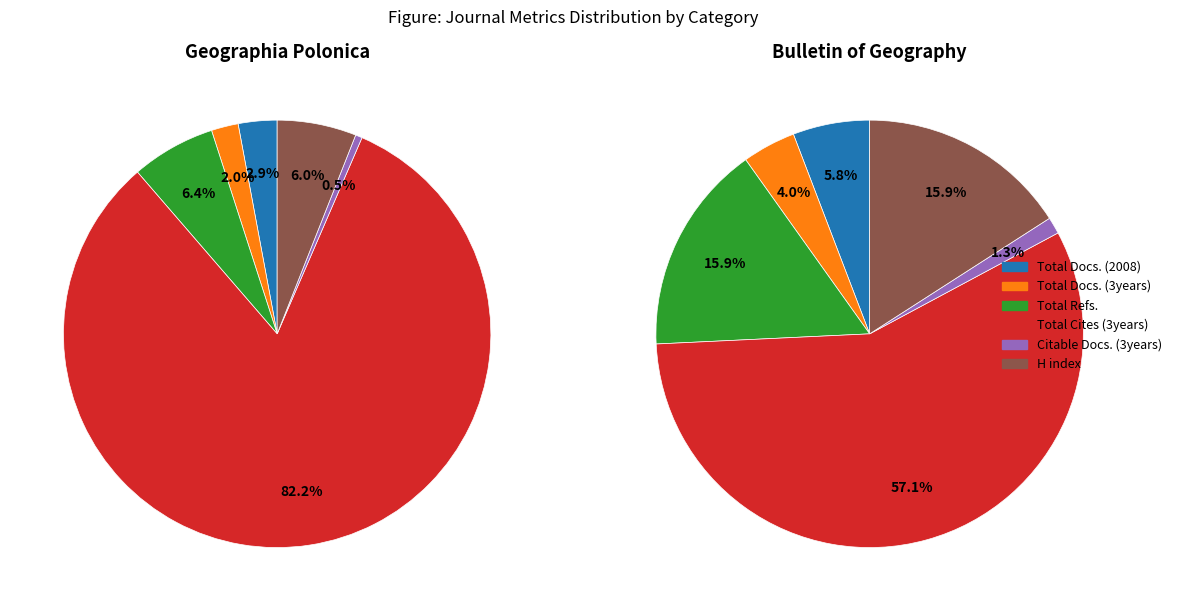

Is there any slice that represents more than half of the pie?

Yes